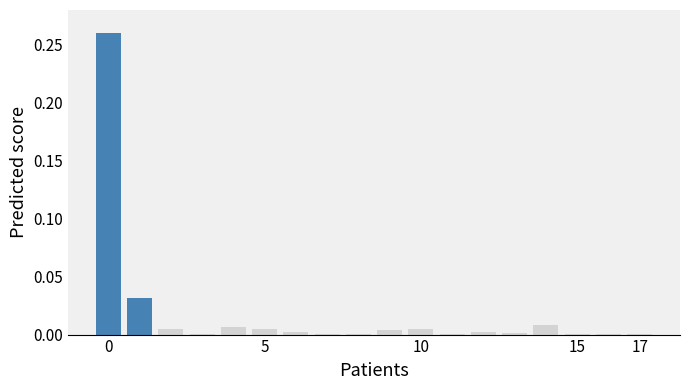

How many data points does each series have?

18